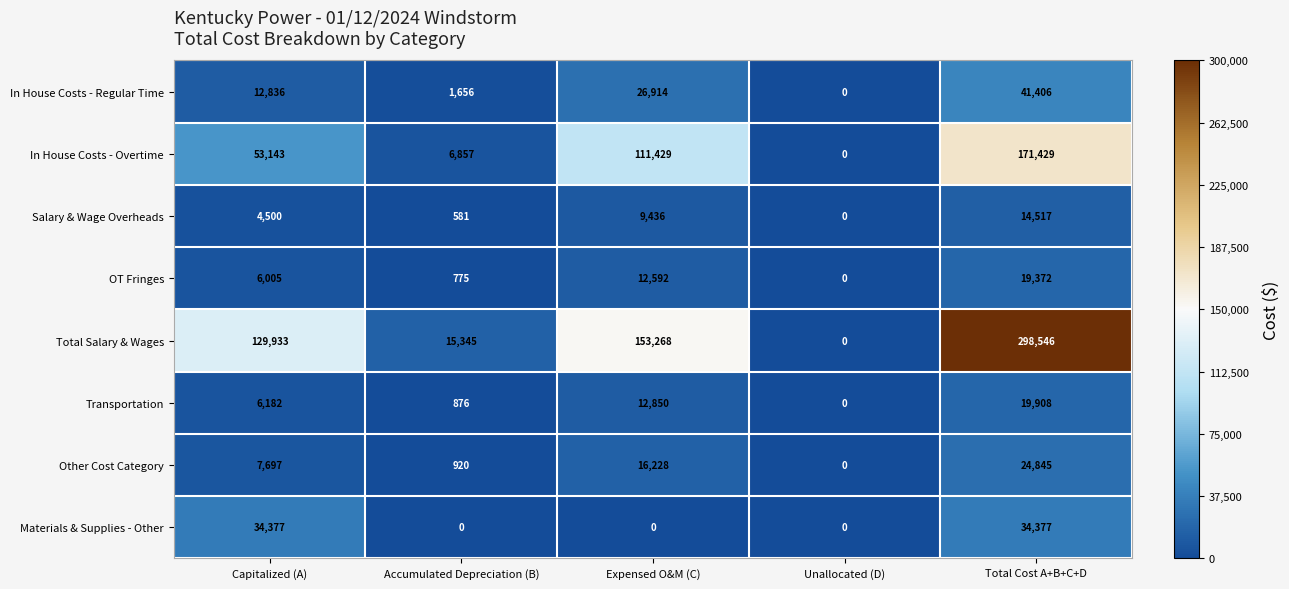

Is it true that Salary & Wage Overheads equals 9436 at Expensed O&M (C)?

True